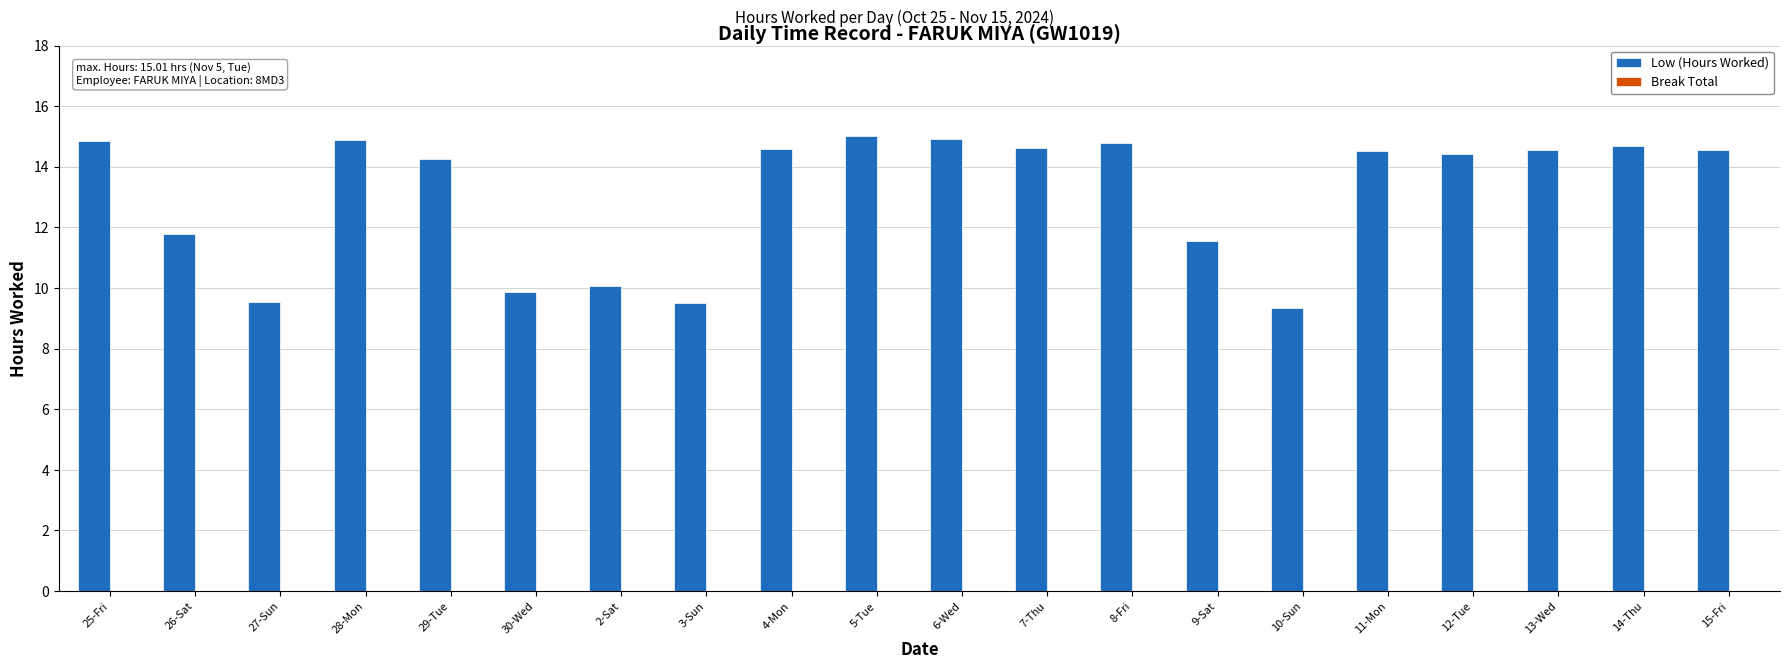

What is the sum of all values?

262.2